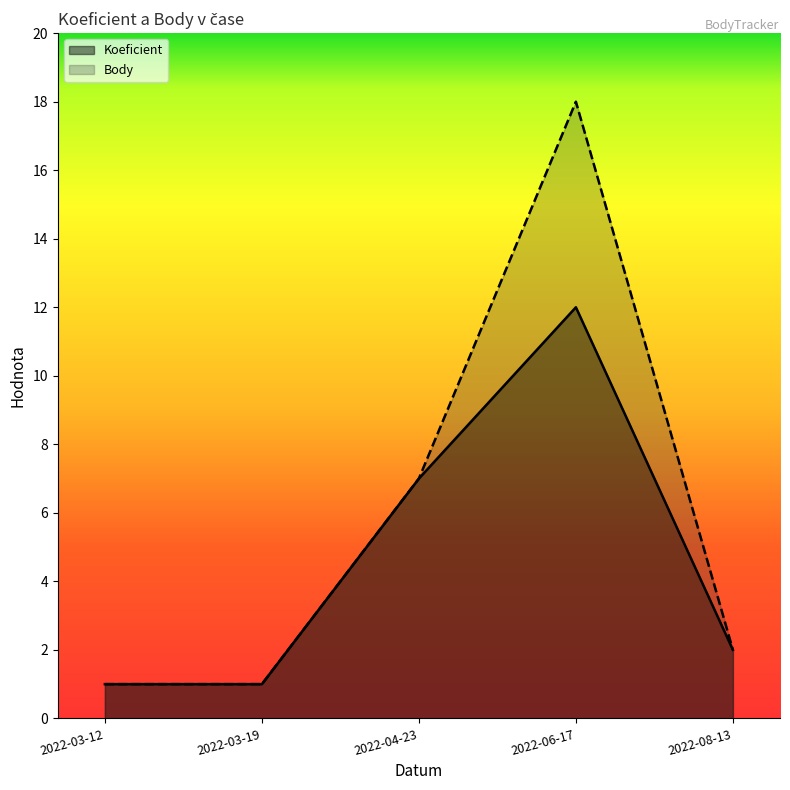

Reading right to left, what are all the values shown in this chart?

Koeficient: 2022-08-13=2	2022-06-17=12	2022-04-23=7	2022-03-19=1	2022-03-12=1
Body: 2022-08-13=2	2022-06-17=18	2022-04-23=7	2022-03-19=1	2022-03-12=1